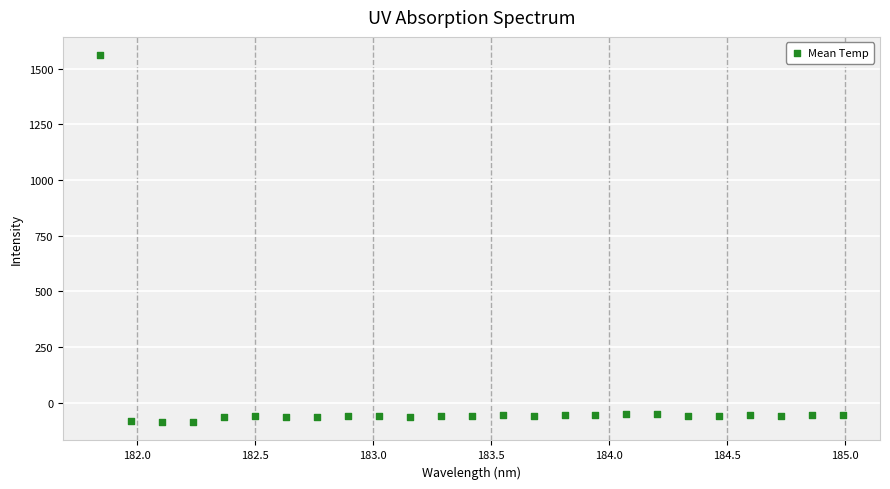

What is the range of Y values (max minus min)?

1646.9